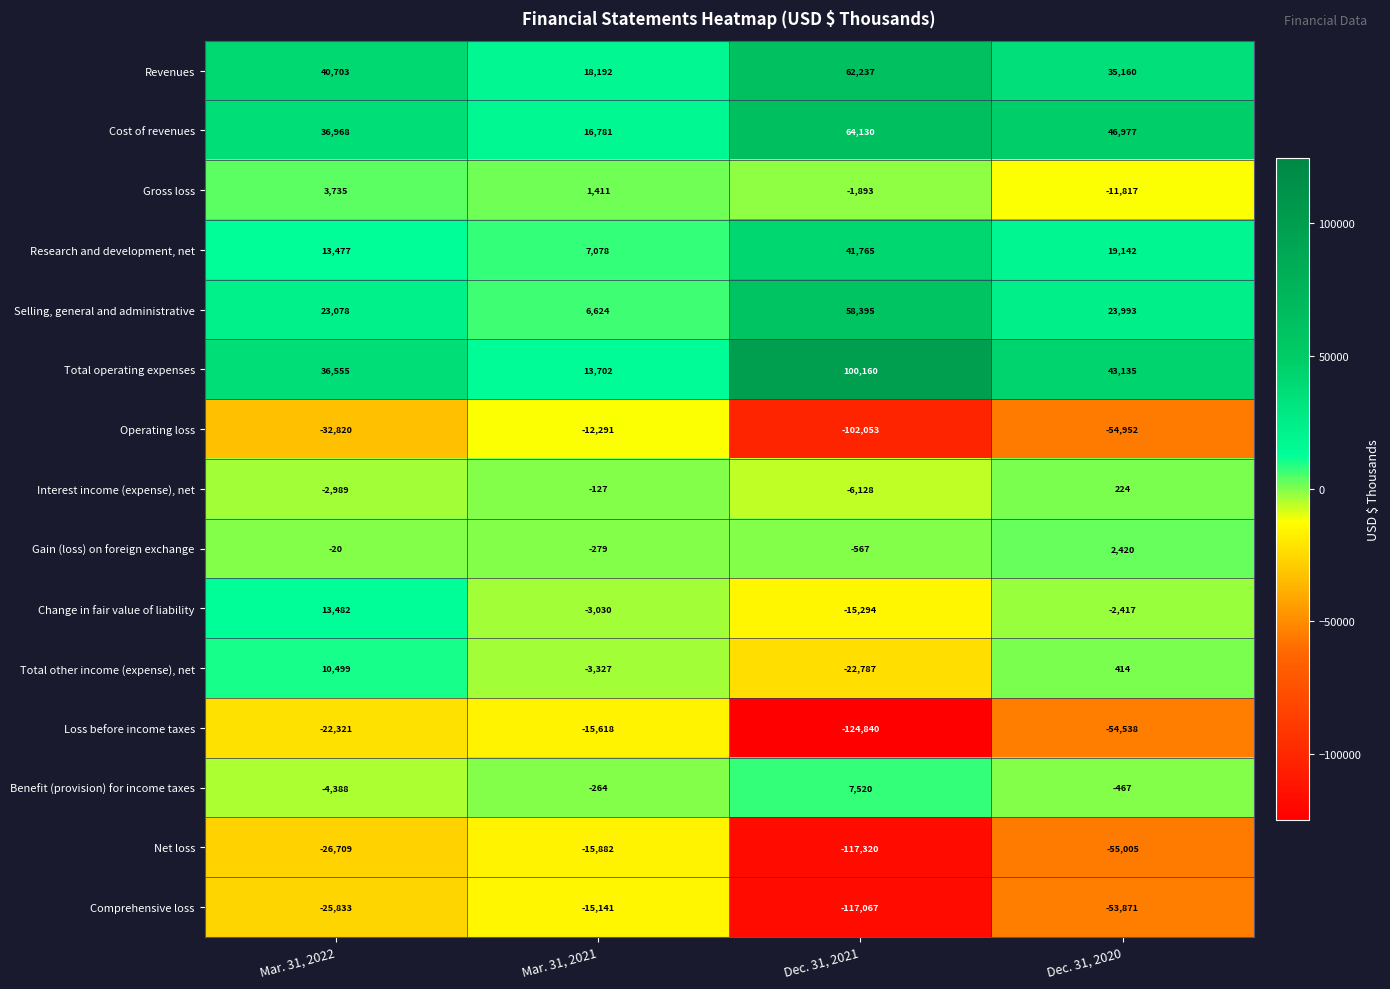

How many values in Interest income (expense), net are above zero?

1